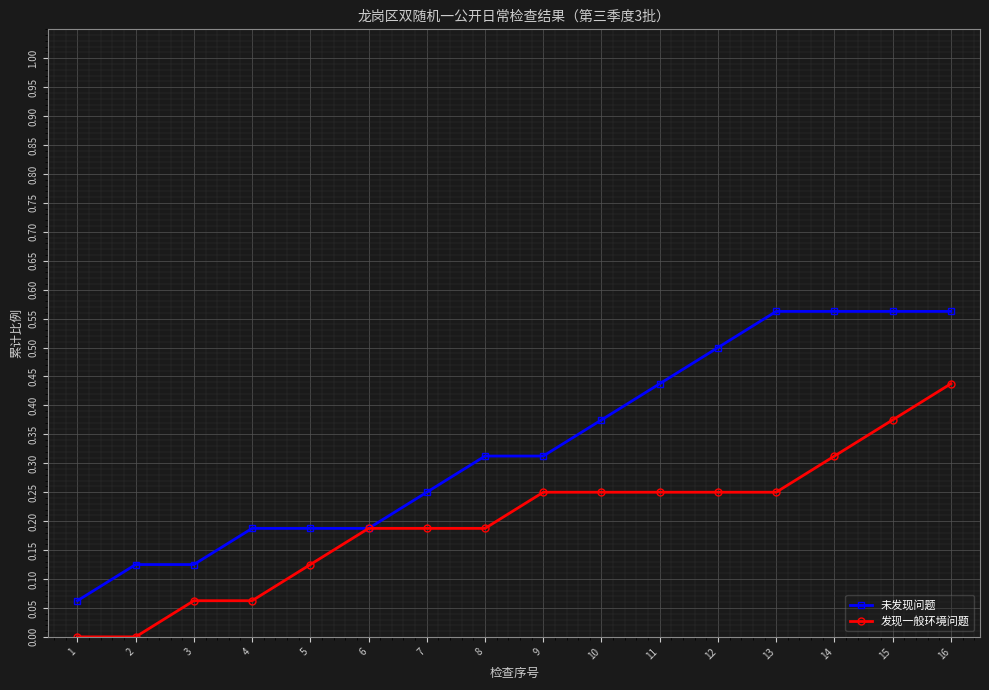

Count the 未发现问题 values in the range 0 to 1.

16